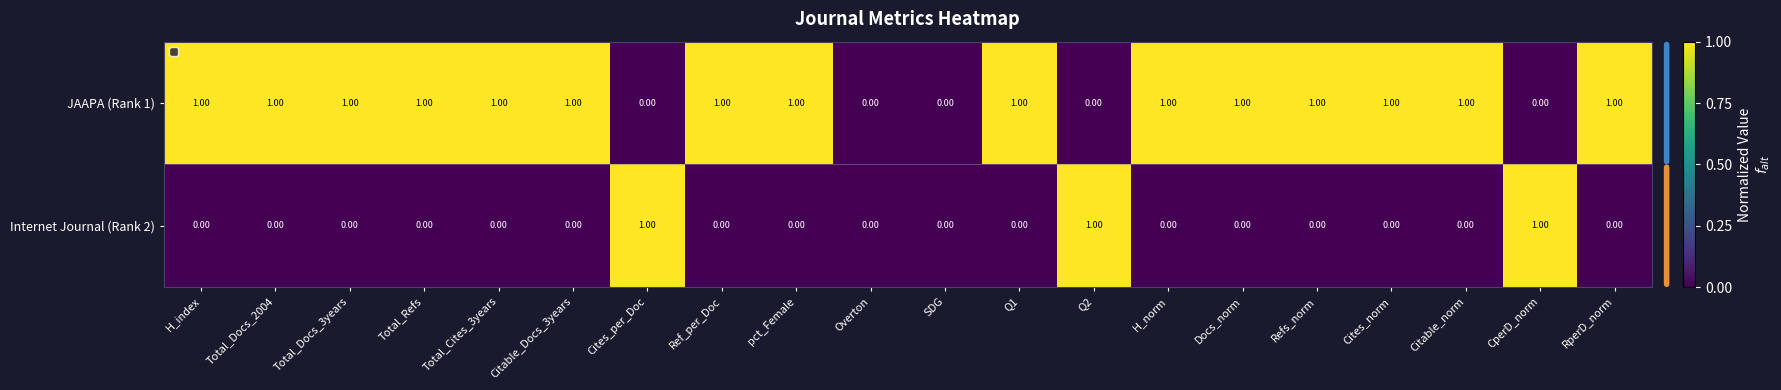

Is the value of JAAPA (Rank 1) at Ref_per_Doc greater than the value of Internet Journal (Rank 2) at Total_Docs_3years?

Yes